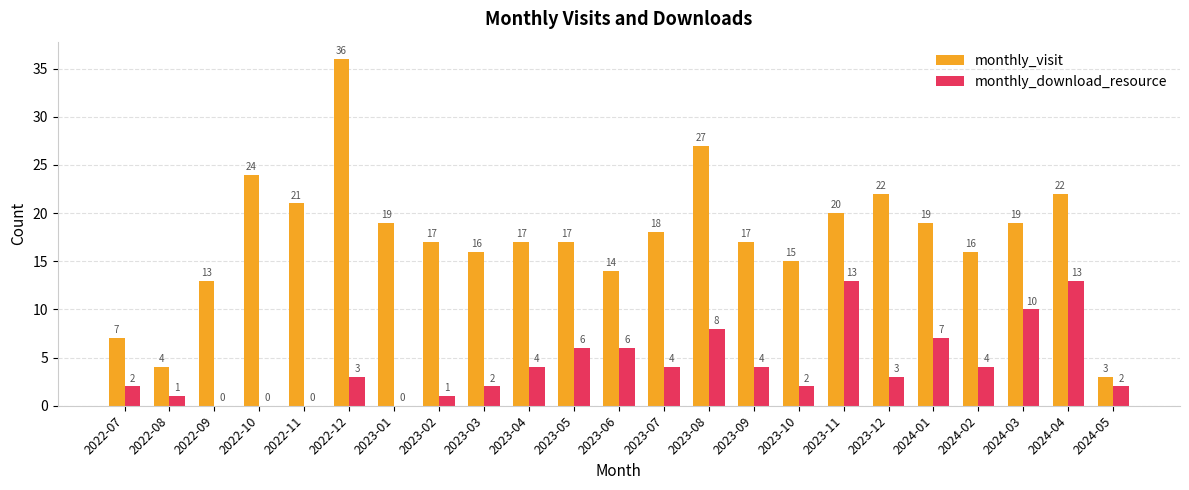

What is the spread (max minus min) of values at 2022-08?

3